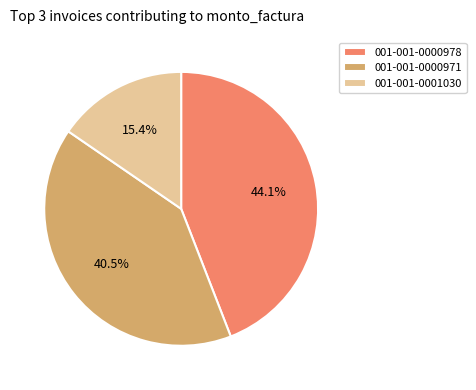

Is there a majority slice in this chart?

No